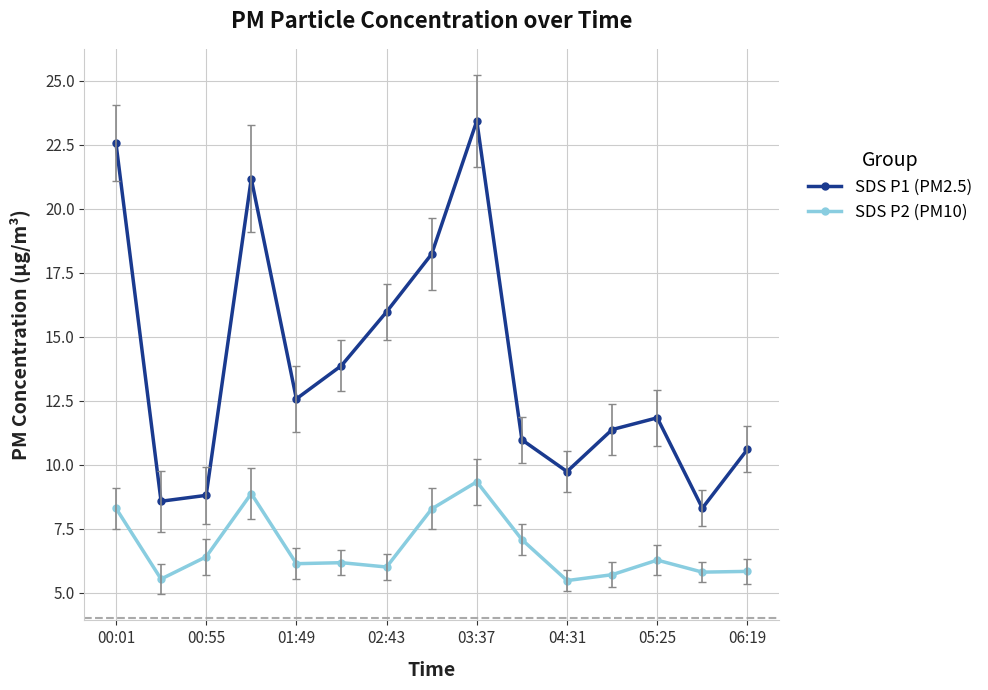

True or false: SDS P2 (PM10) and SDS P1 (PM2.5) intersect in this chart.

False